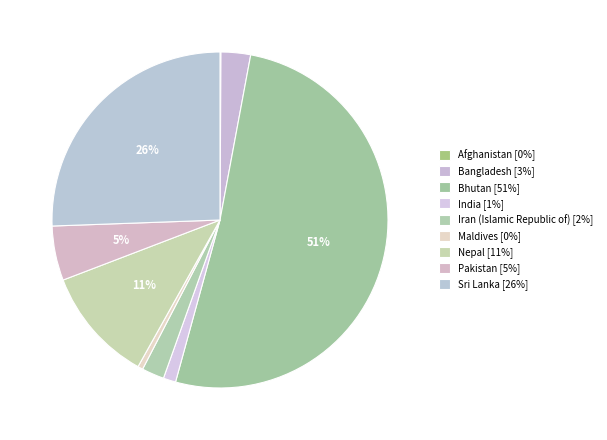

The Maldives slice represents 12% of the pie. True or false?

False